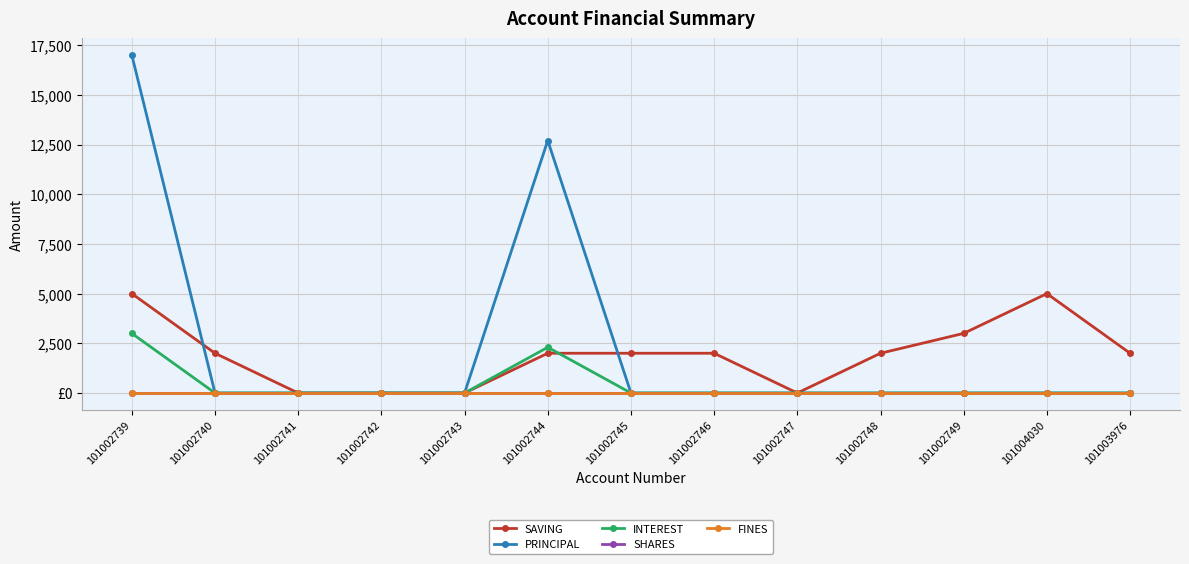

True or false: SHARES has more than 0 points higher than both neighbors.

False